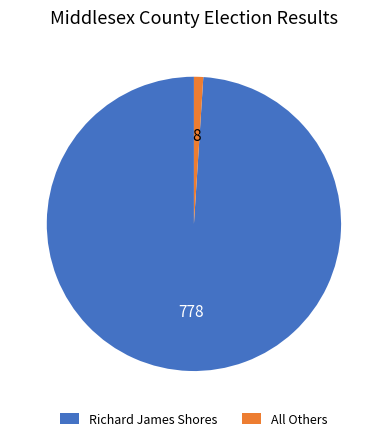

Is the sum of Richard James Shores and All Others greater than half?

Yes